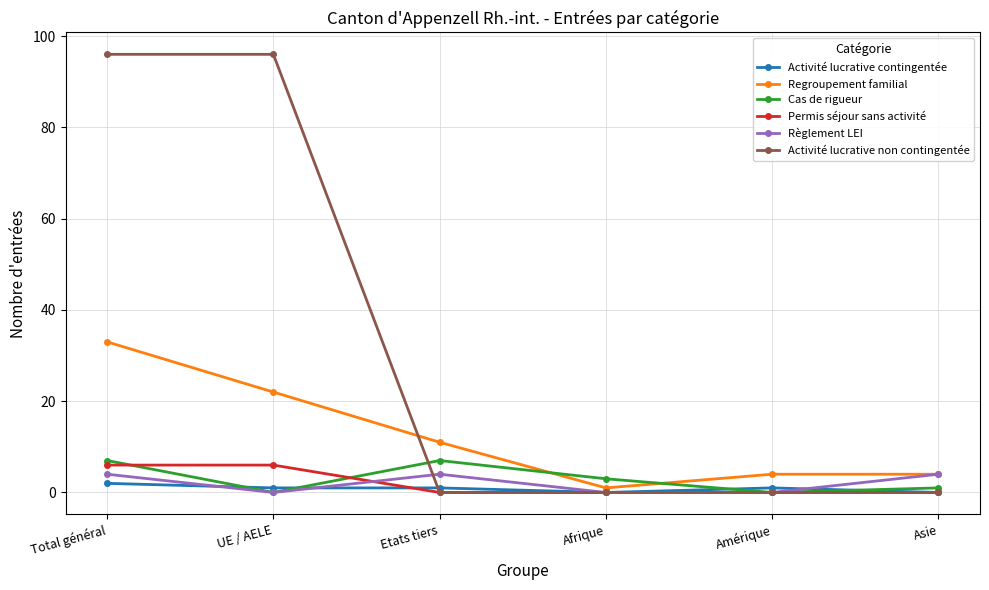

Reading left to right, transcribe all the data shown in this chart.

Activité lucrative contingentée: Total général=2	UE / AELE=1	Etats tiers=1	Afrique=0	Amérique=1	Asie=0
Regroupement familial: Total général=33	UE / AELE=22	Etats tiers=11	Afrique=1	Amérique=4	Asie=4
Cas de rigueur: Total général=7	UE / AELE=0	Etats tiers=7	Afrique=3	Amérique=0	Asie=1
Permis séjour sans activité: Total général=6	UE / AELE=6	Etats tiers=0	Afrique=0	Amérique=0	Asie=0
Règlement LEI: Total général=4	UE / AELE=0	Etats tiers=4	Afrique=0	Amérique=0	Asie=4
Activité lucrative non contingentée: Total général=96	UE / AELE=96	Etats tiers=0	Afrique=0	Amérique=0	Asie=0